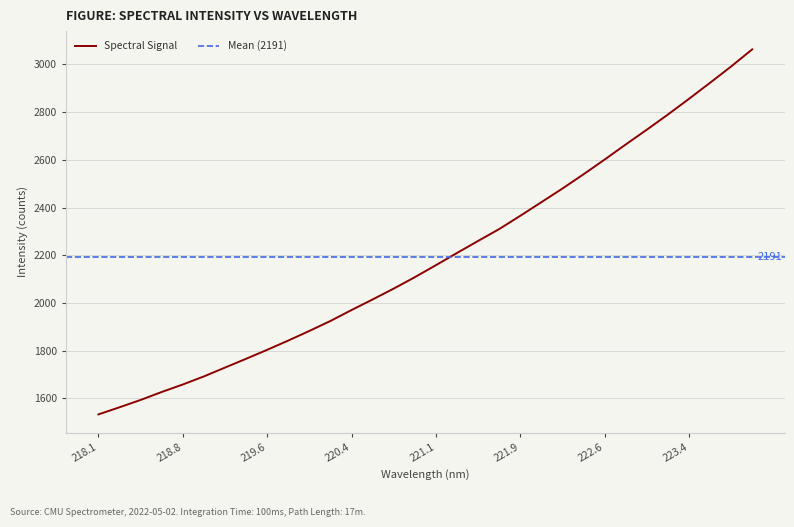

Reading left to right, transcribe all the data shown in this chart.

1532.4	1562.3	1593.0	1626.5	1657.9	1691.8	1728.8	1765.8	1803.4	1842.3	1882.7	1924.5	1970.3	2014.8	2060.3	2108.1	2158.5	2209.7	2260.1	2309.9	2365.6	2422.6	2479.9	2539.6	2601.3	2664.5	2726.5	2790.0	2855.8	2923.1	2991.4	3063.2